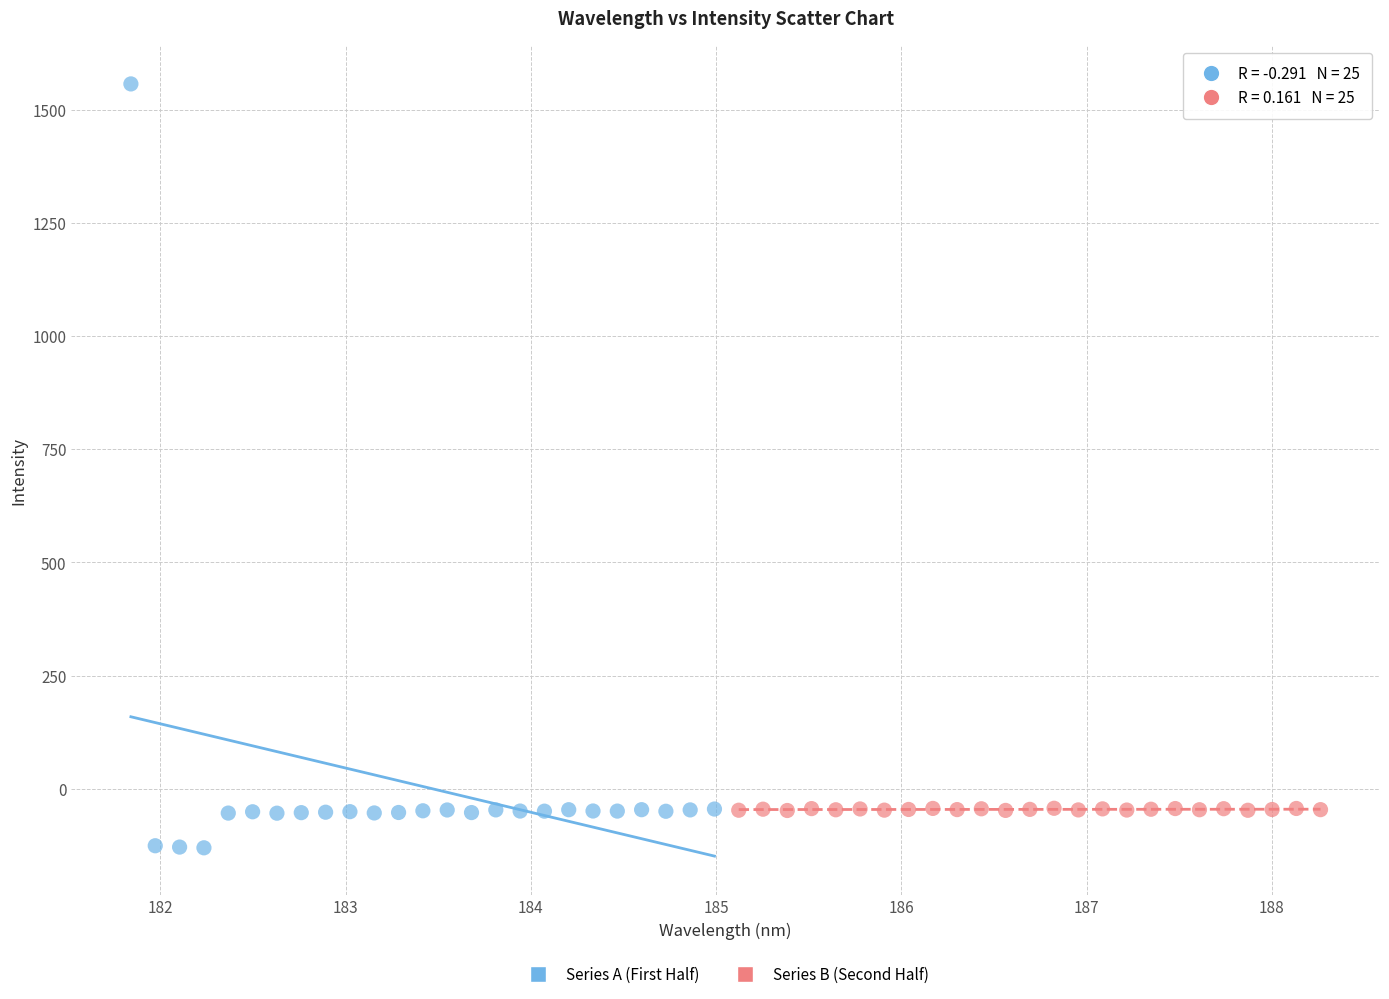

Which series has the largest Y range (max minus min)?

Series A (First Half)